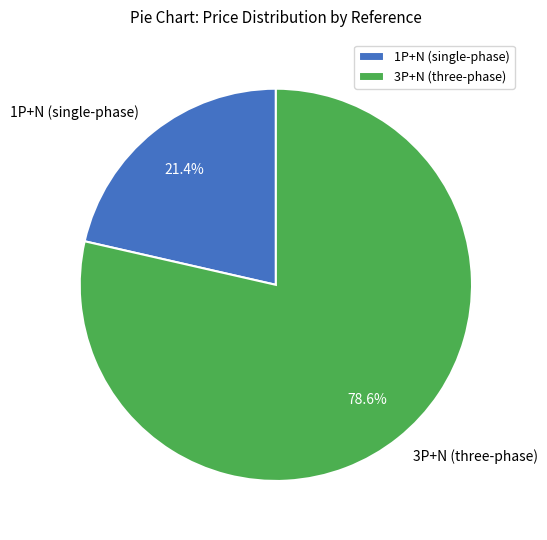

Rank the categories by value from highest to lowest.

3P+N (three-phase), 1P+N (single-phase)